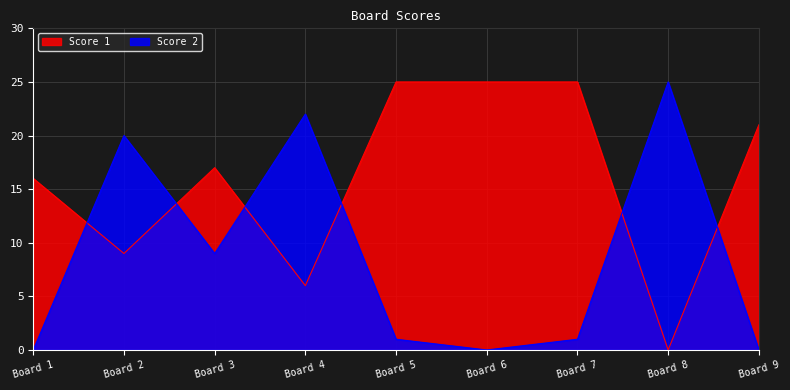

What is the value of the Score 1 point at the 6th from the left?

25